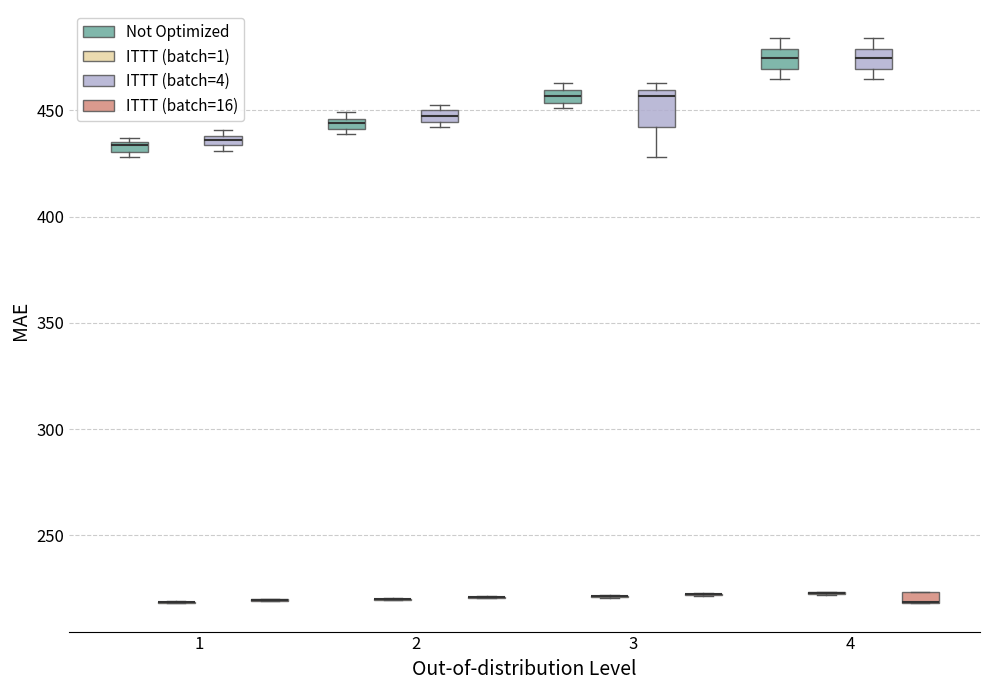

Comparing the boxes themselves (not the whiskers), which one is the tallest?

3 (ITTT (batch=4))